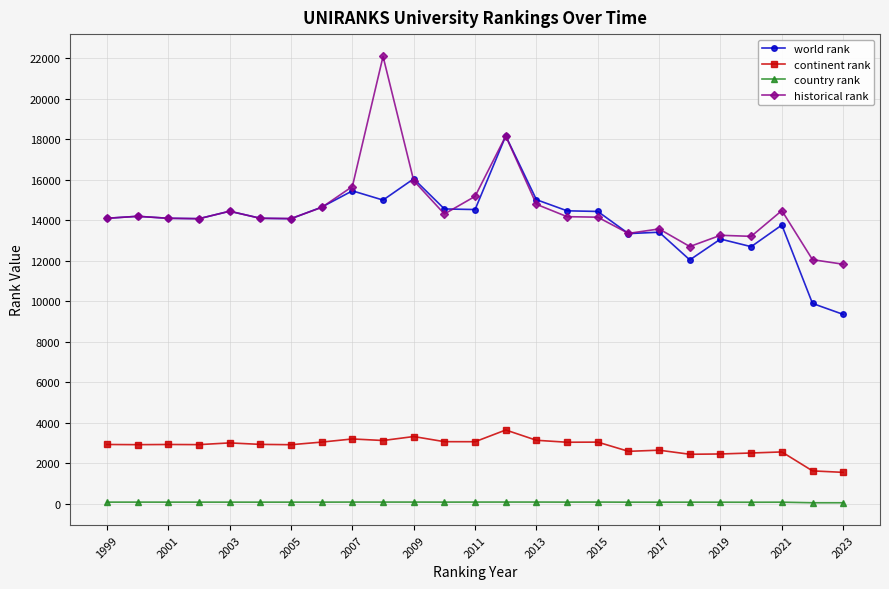

What is the difference between the maximum and minimum values in the continent rank series?

2095.0